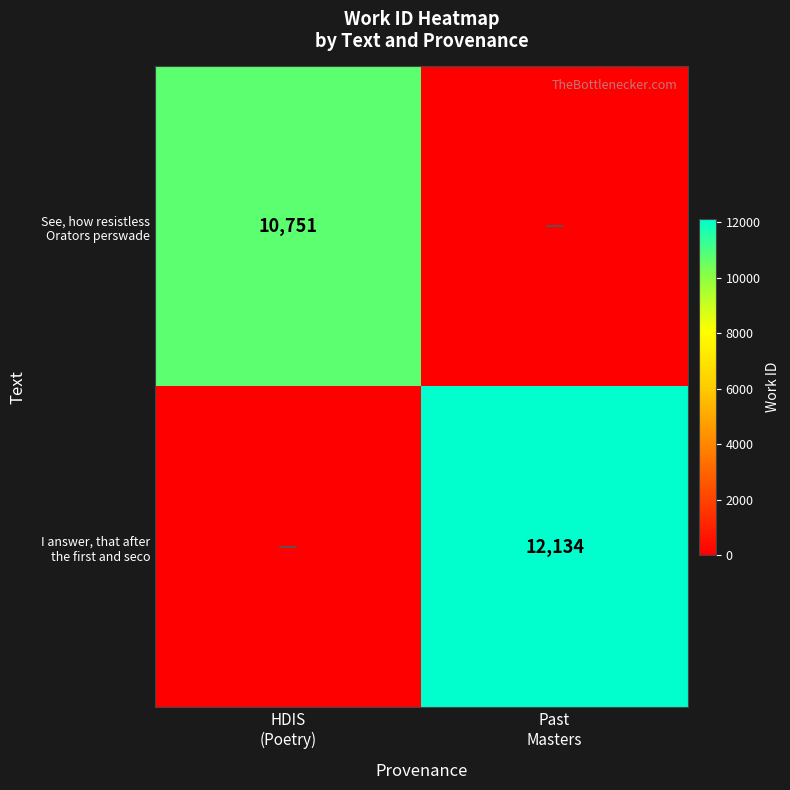

At which category does the chart reach its minimum across all series?

Past
Masters